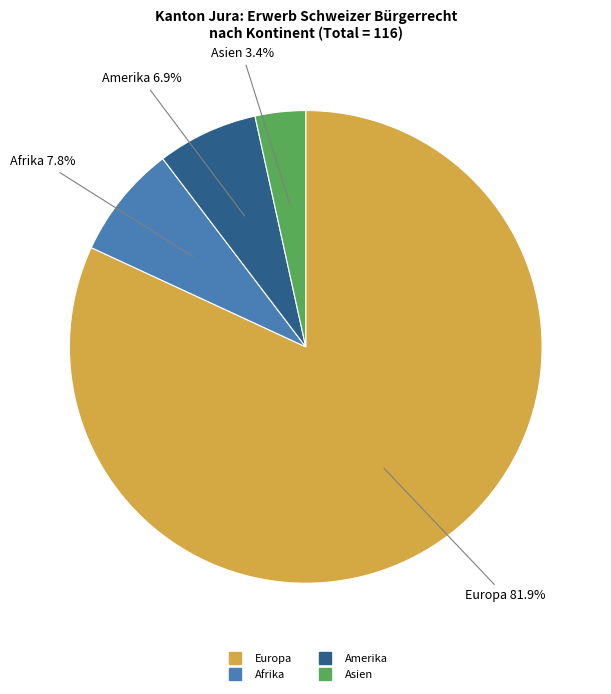

Count the number of slices in the pie.

4